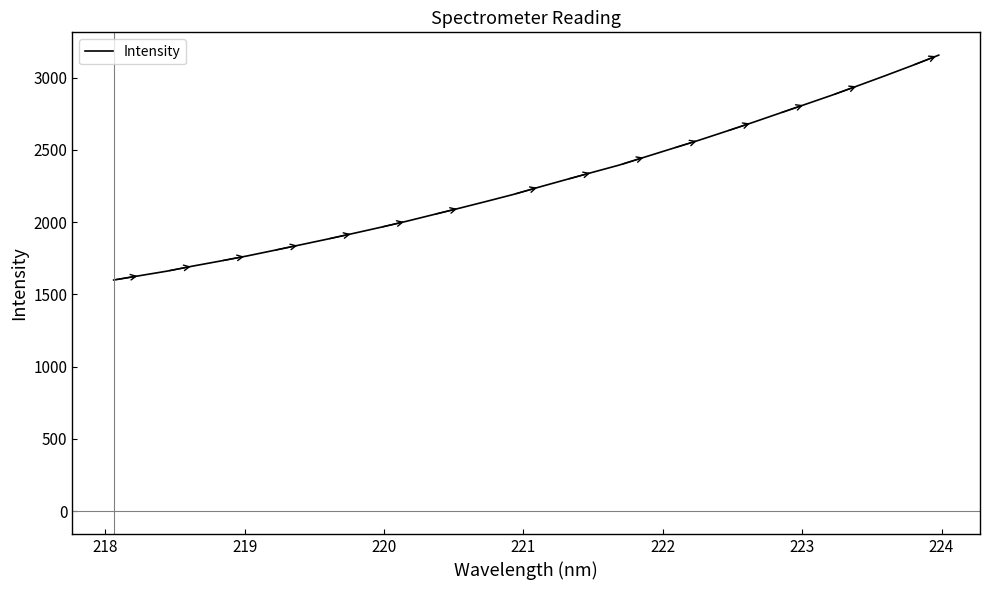

What is the minimum value shown in the chart?

1598.8